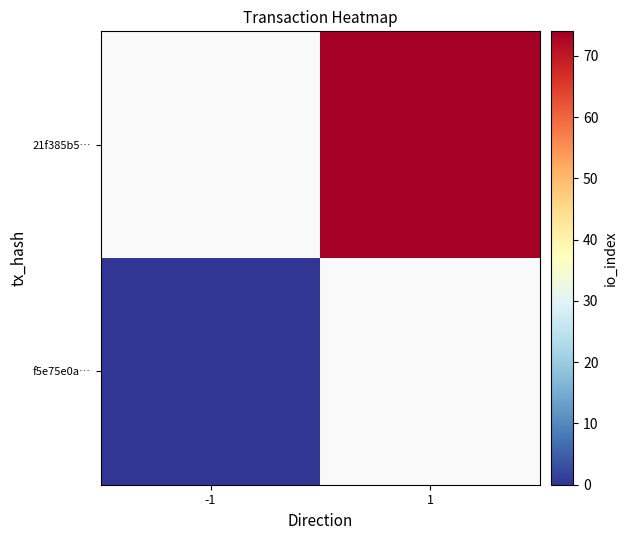

Is it true that 21f385b5… equals 127.3 at 1?

False